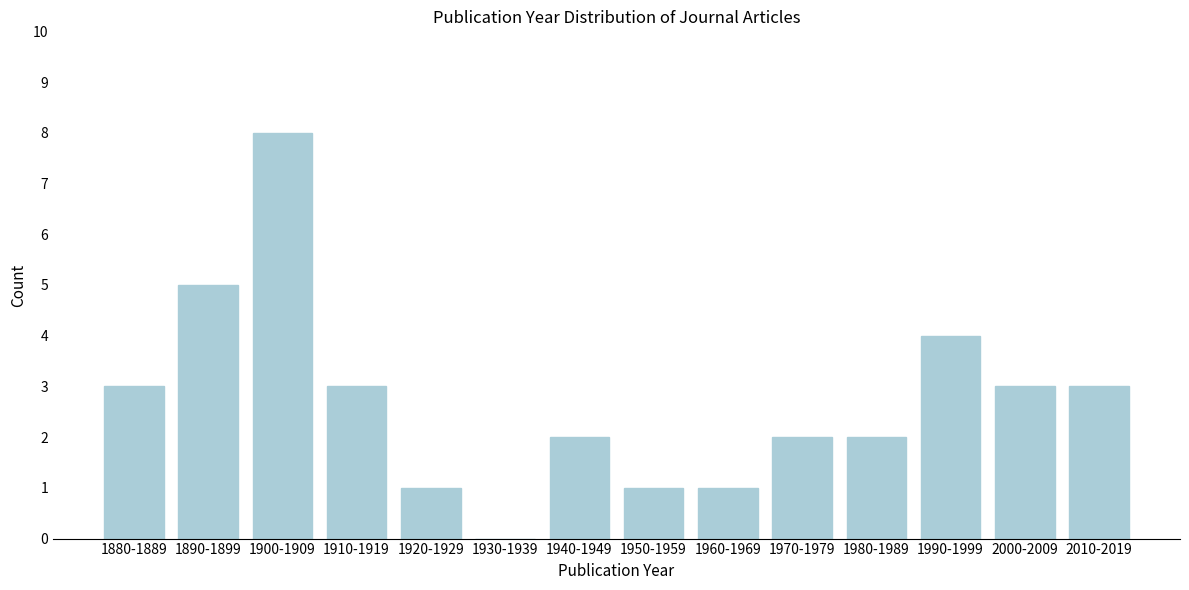

Reading left to right, extract all data points from this chart.

1880-1889=3	1890-1899=5	1900-1909=8	1910-1919=3	1920-1929=1	1930-1939=0	1940-1949=2	1950-1959=1	1960-1969=1	1970-1979=2	1980-1989=2	1990-1999=4	2000-2009=3	2010-2019=3